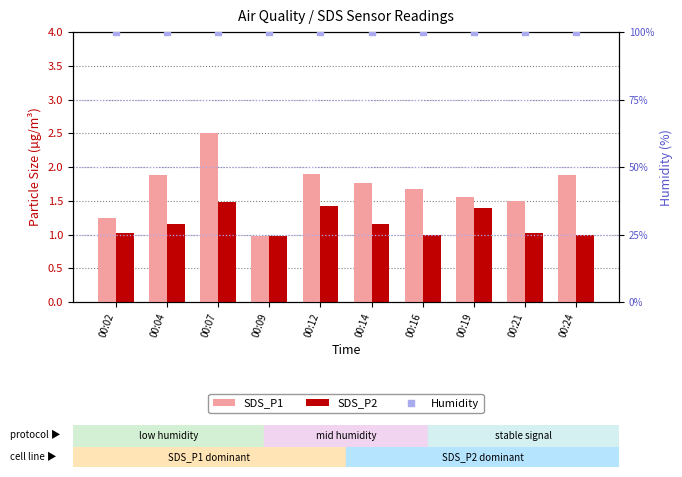

Which series has the largest total across all categories?

Humidity